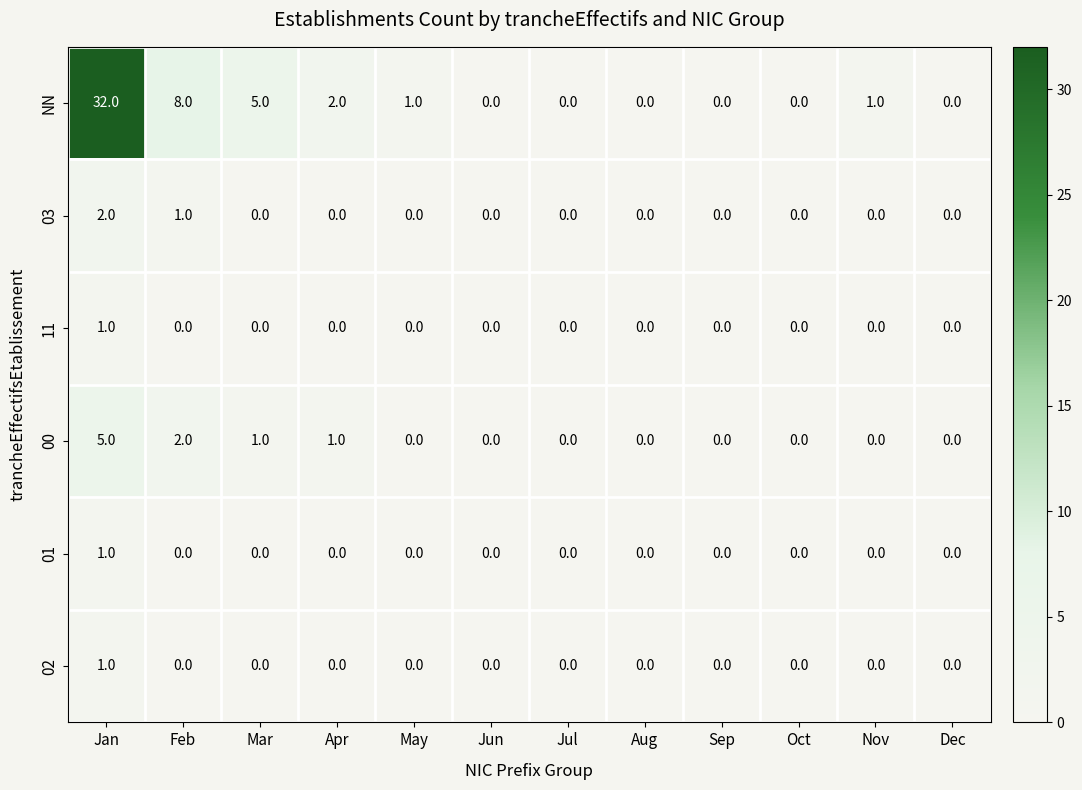

Which category has the highest value in the 01 series?

Jan